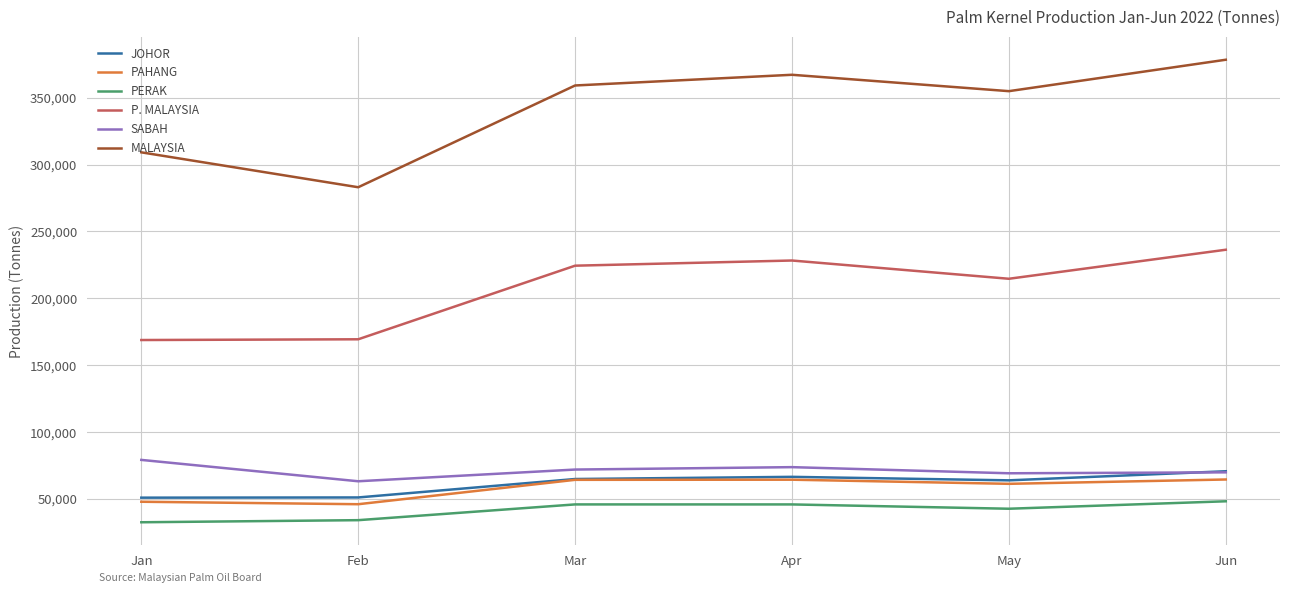

True or false: MALAYSIA and JOHOR cross at least once.

False